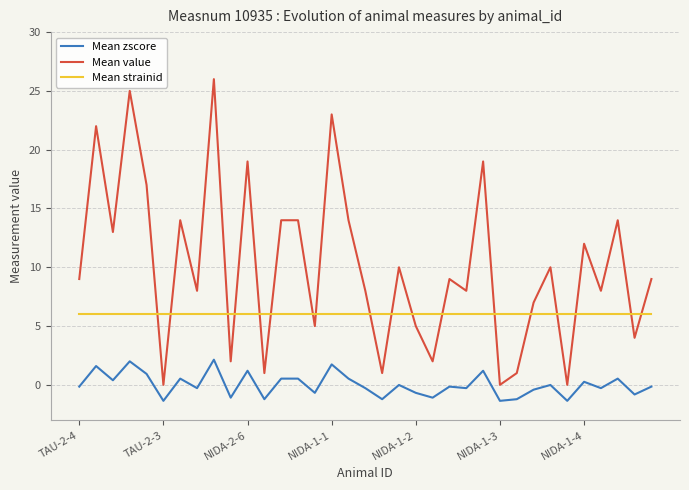

What is the maximum value for Mean strainid?

6.0